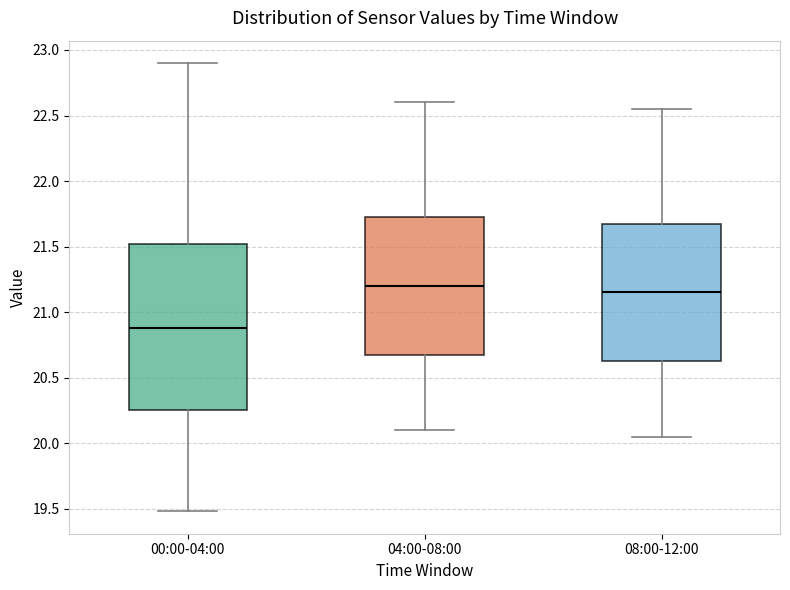

Reading left to right, transcribe this box plot: for each box, give where its median line is, the range the box spans, and where its two whiskers end, as read against the y-axis. The values are not printed on the chart, so give them approximately, as read against the axis.

00:00-04:00: median 20.90, box 20.25 to 21.50, whiskers 19.50 to 22.90
04:00-08:00: median 21.20, box 20.70 to 21.75, whiskers 20.10 to 22.60
08:00-12:00: median 21.15, box 20.65 to 21.70, whiskers 20.05 to 22.55